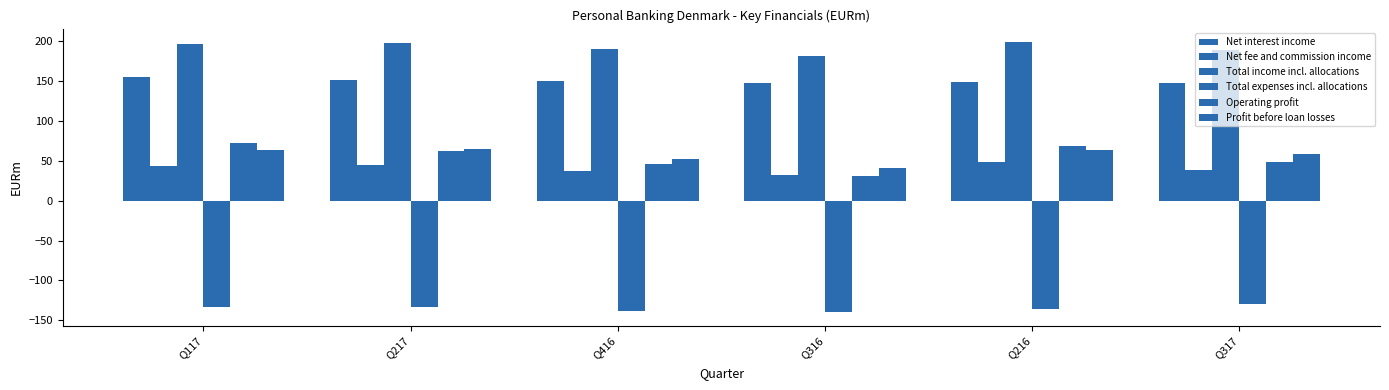

What is the value of the Total income incl. allocations bar at the 2nd from the left?

198